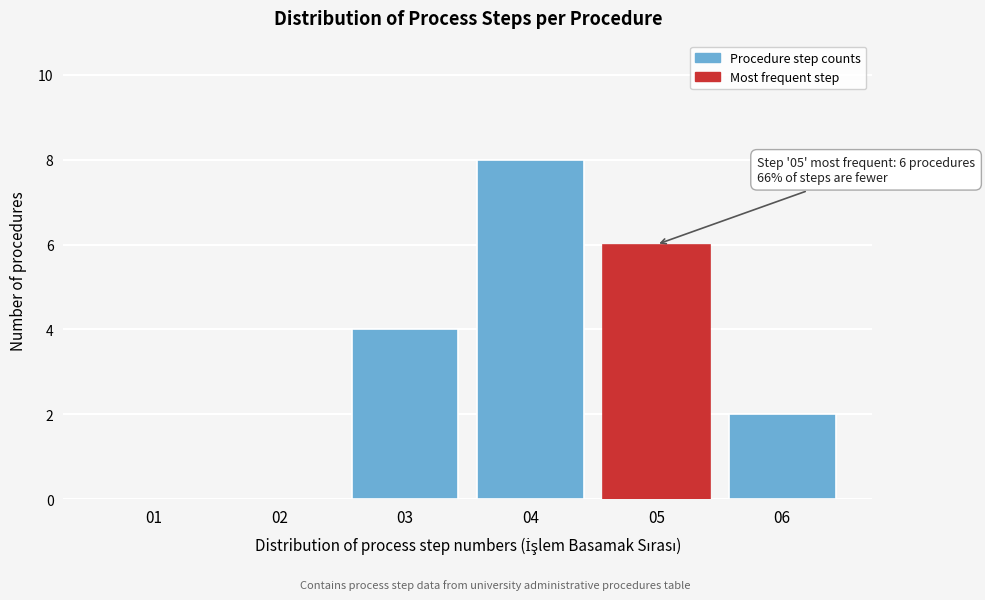

Reading right to left, what are all the values shown in this chart?

06=2	05=6	04=8	03=4	02=0	01=0